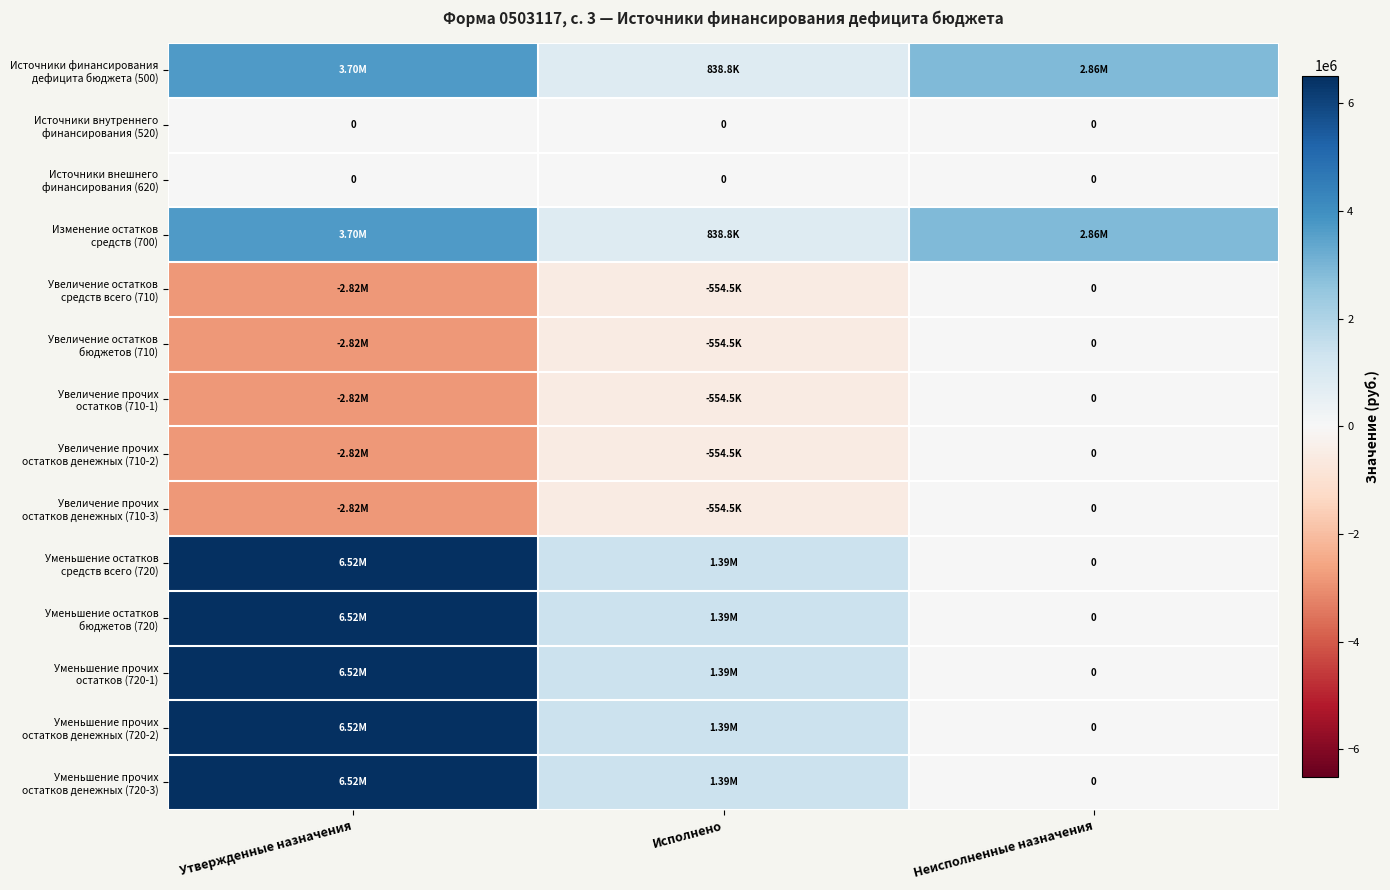

What is the minimum value shown in the chart?

-2815181.0